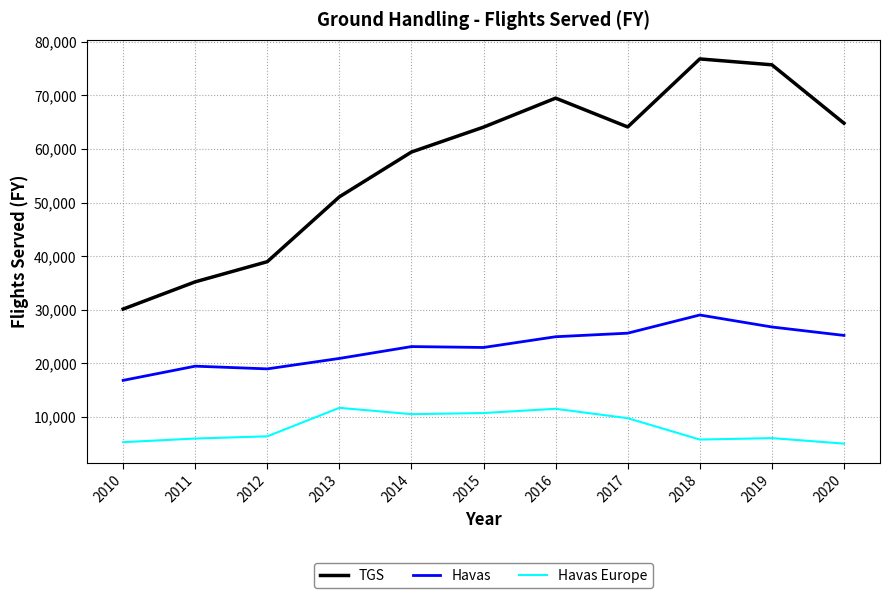

How many categories are shown in the chart?

11